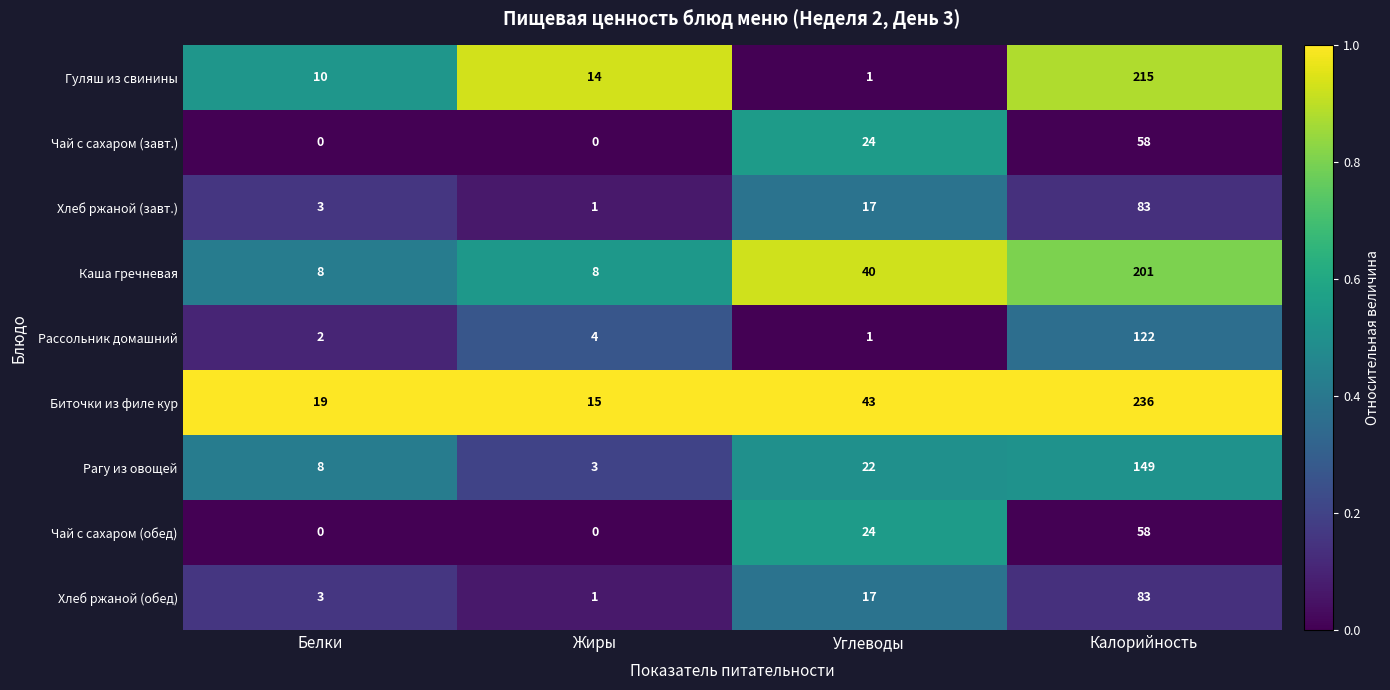

What is the total value across all series at Калорийность?

1205